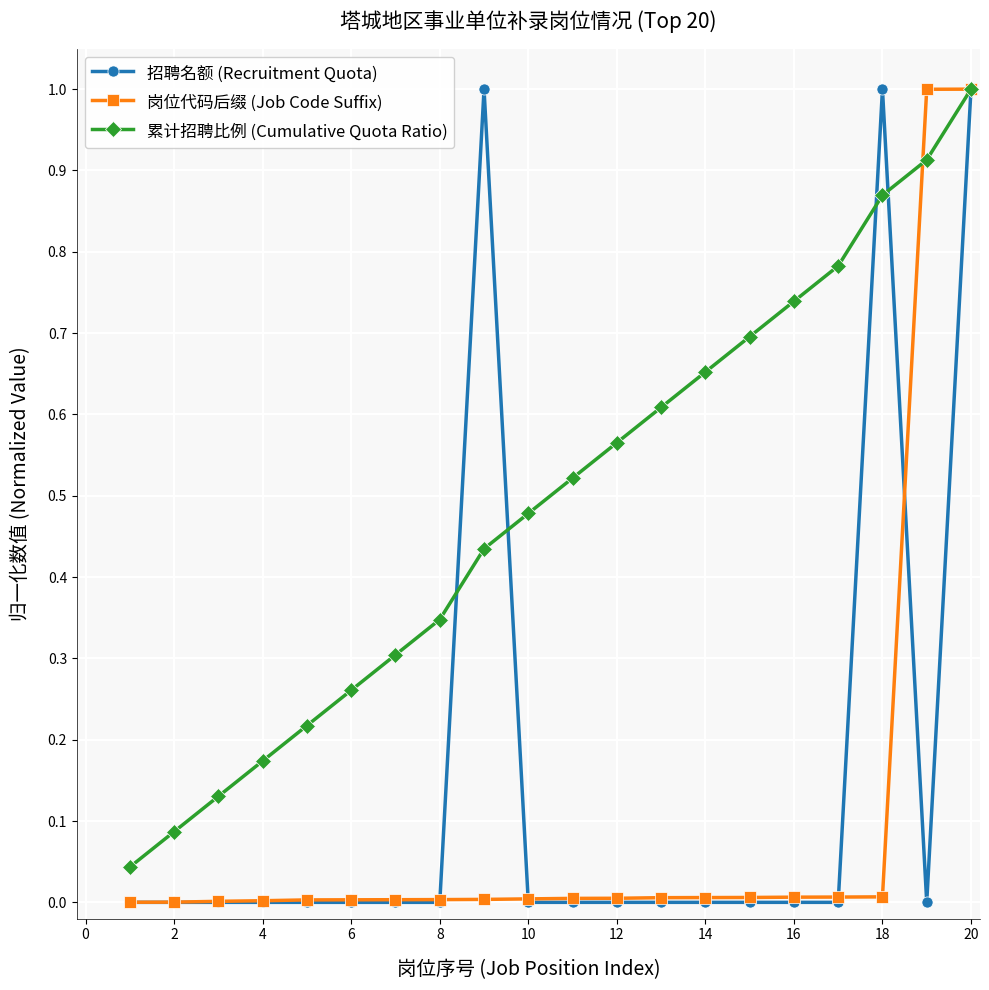

What is the sum of all 岗位代码后缀 (Job Code Suffix) values?

2.1